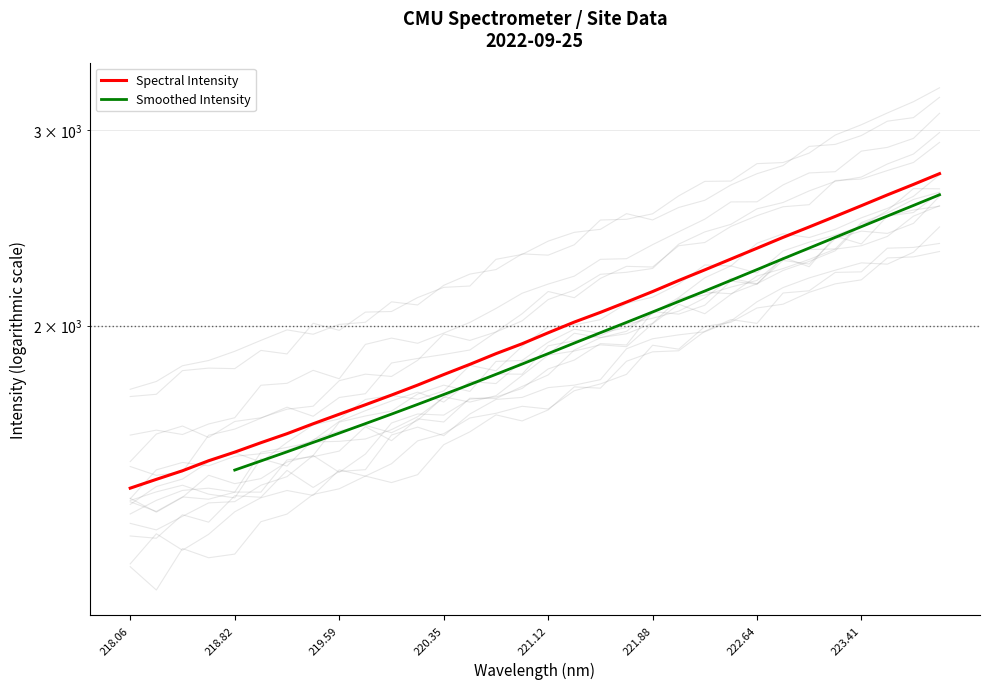

Is this an area chart (filled region under the line)?

No